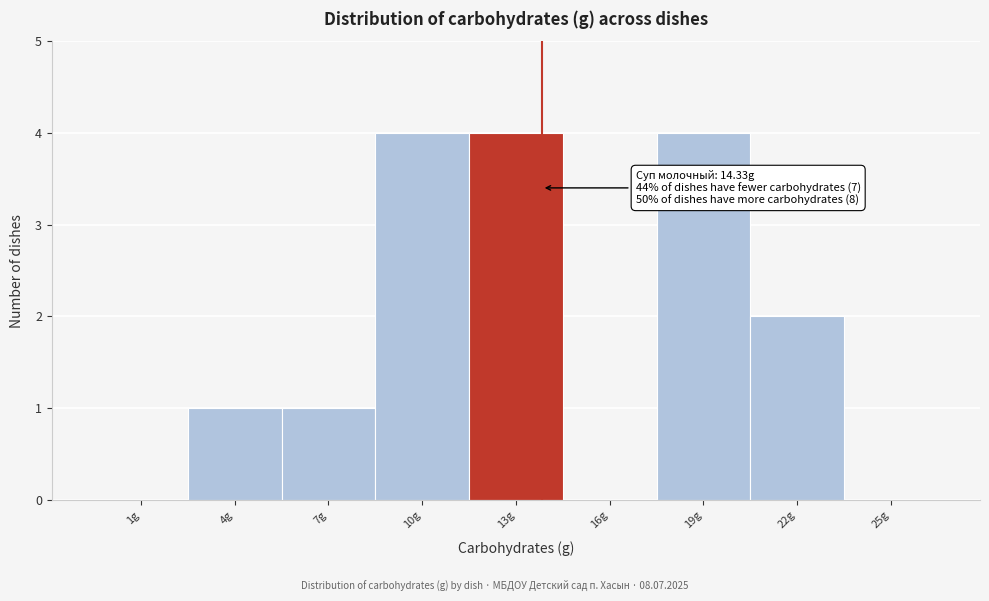

Reading right to left, what are all the values shown in this chart?

25g=0	22g=2	19g=4	16g=0	13g=4	10g=4	7g=1	4g=1	1g=0